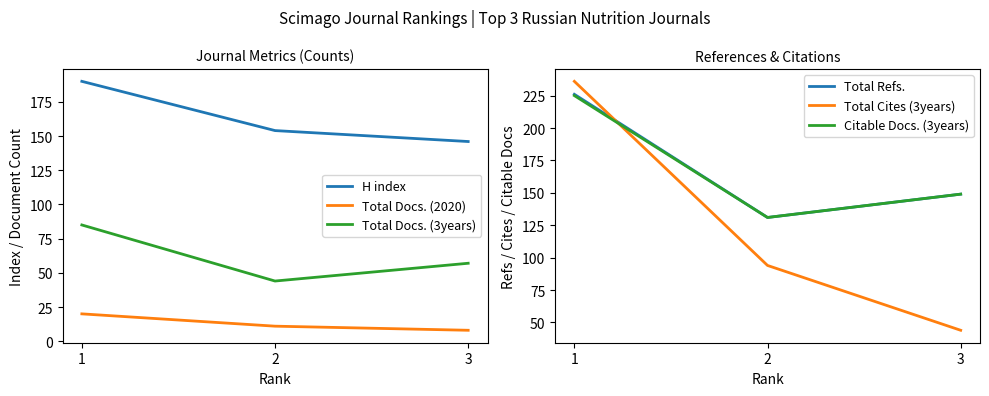

Does the chart have visible grid lines?

No